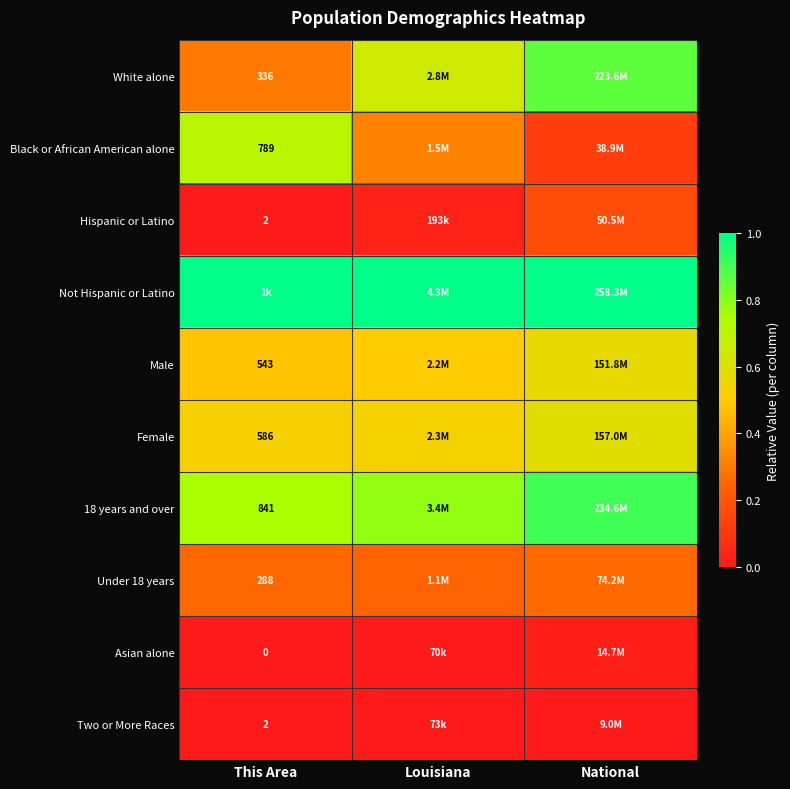

True or false: 18 years and over has a value of 1.3 at Louisiana.

False